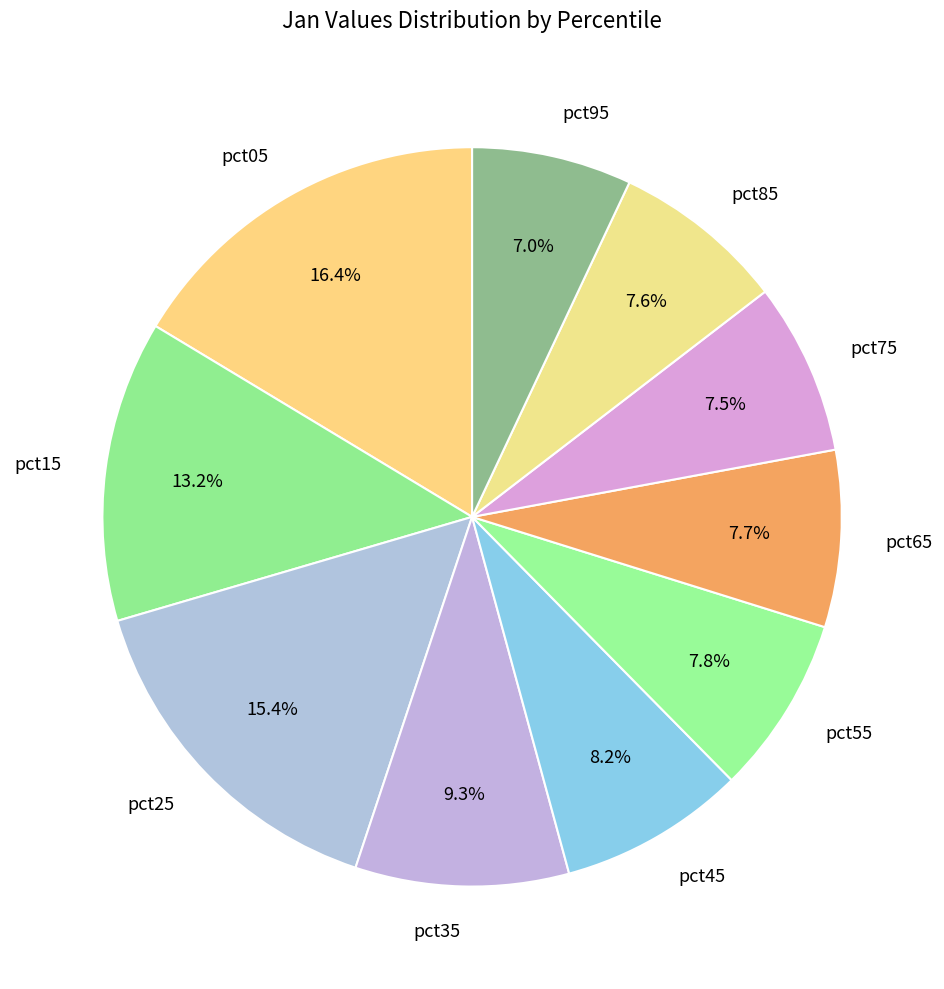

What portion of the pie excludes pct85?

92.4%